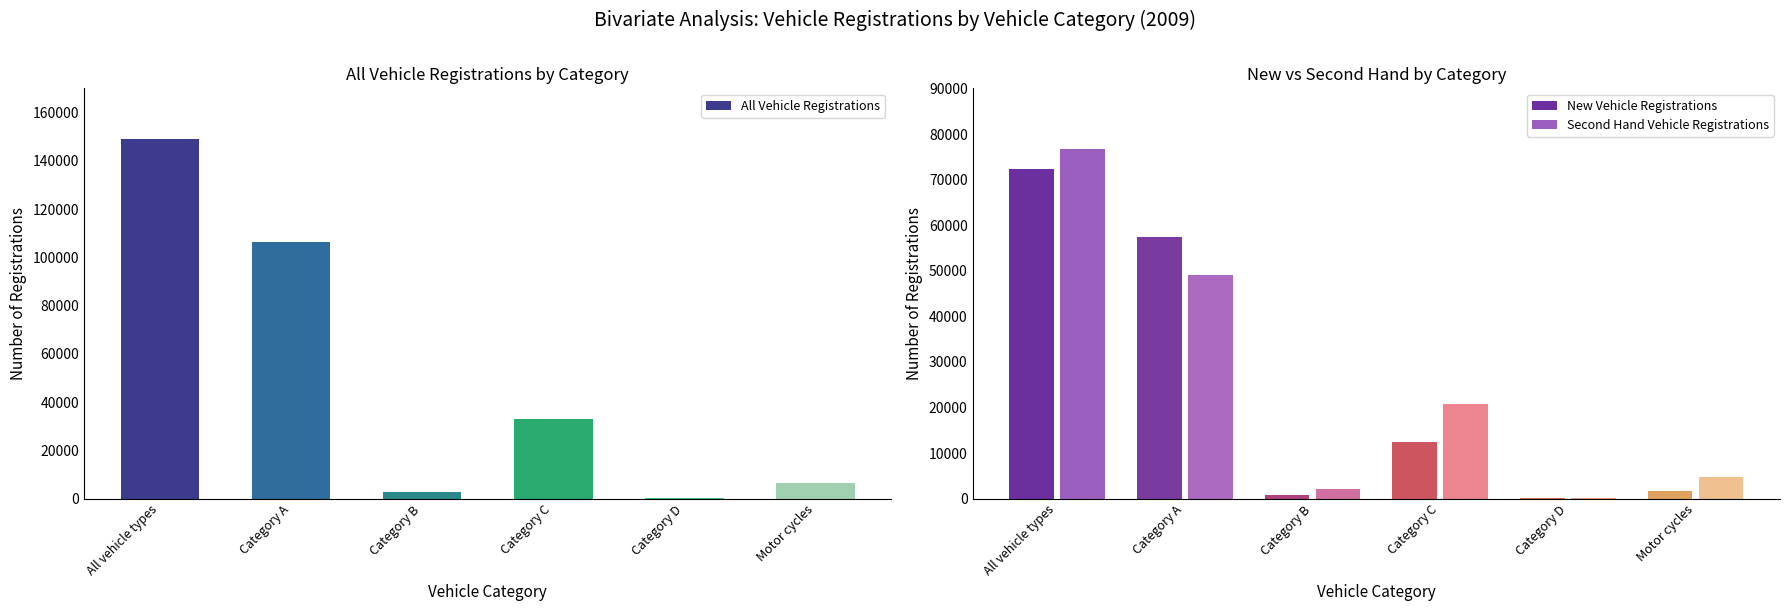

Is the value of All Vehicle Registrations at Category B greater than the value of New Vehicle Registrations at Category D?

Yes